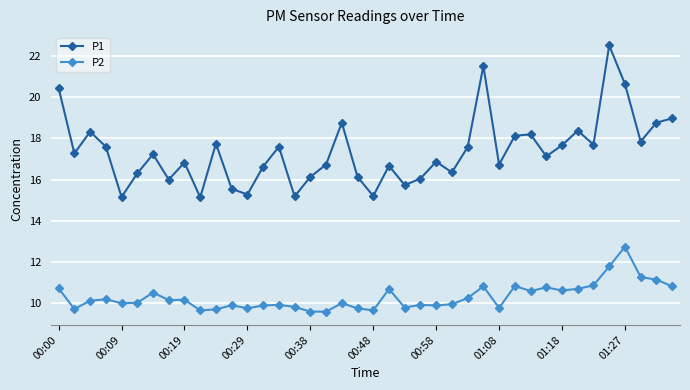

Count the number of data series in this chart.

2